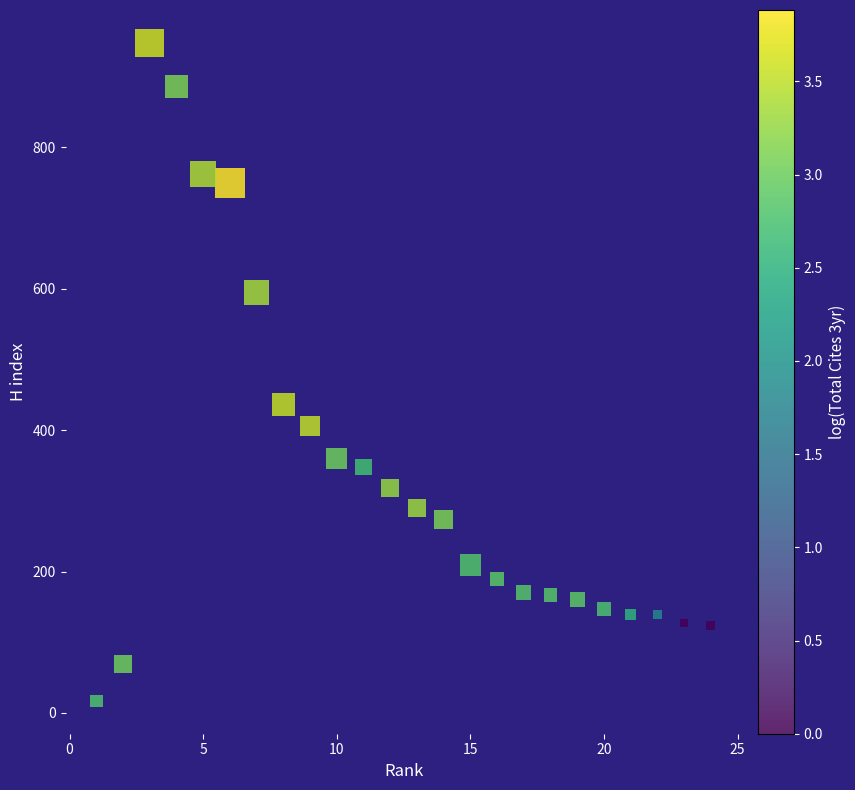

What Y value in the scatter plot is closest to 482?

436